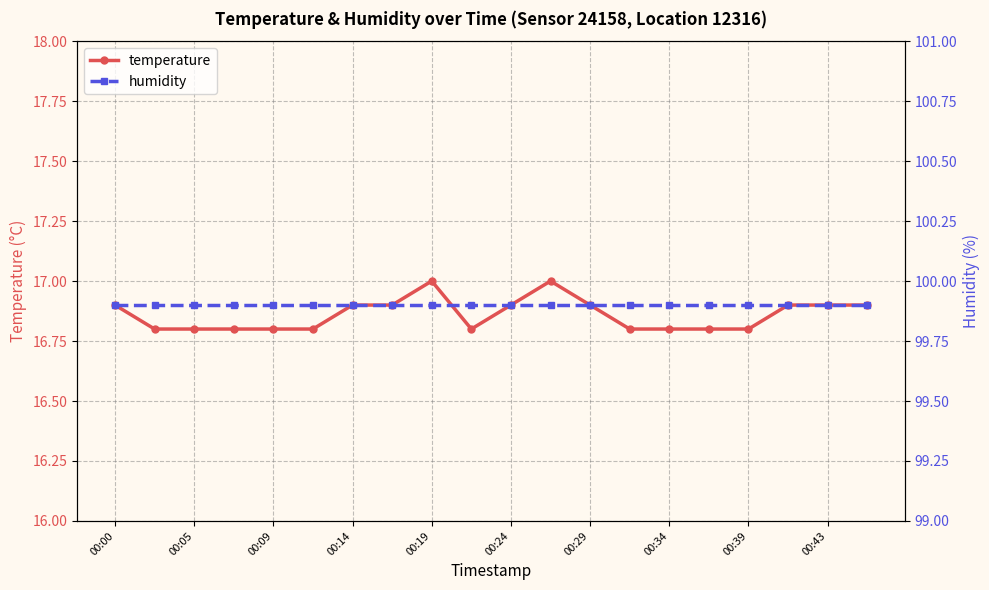

What is the value of the humidity point at the 1st from the left?

99.9